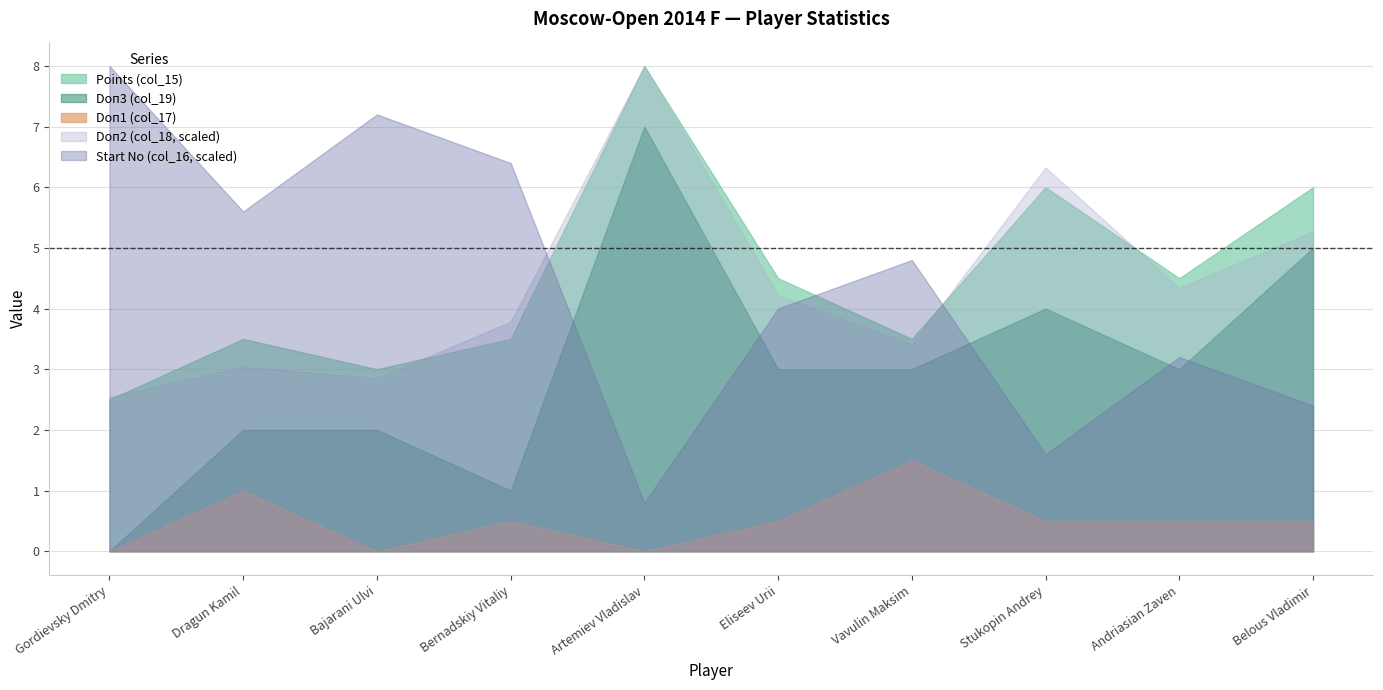

What is the total value across all series at Gordievsky Dmitry?

13.0